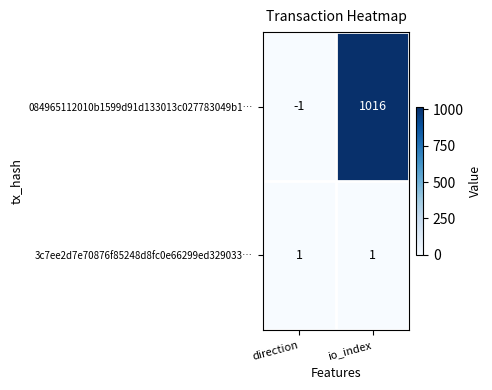

Reading left to right, transcribe all the data shown in this chart.

084965112010b1599d91d133013c027783049b1…: direction=-1	io_index=1016
3c7ee2d7e70876f85248d8fc0e66299ed329033…: direction=1	io_index=1